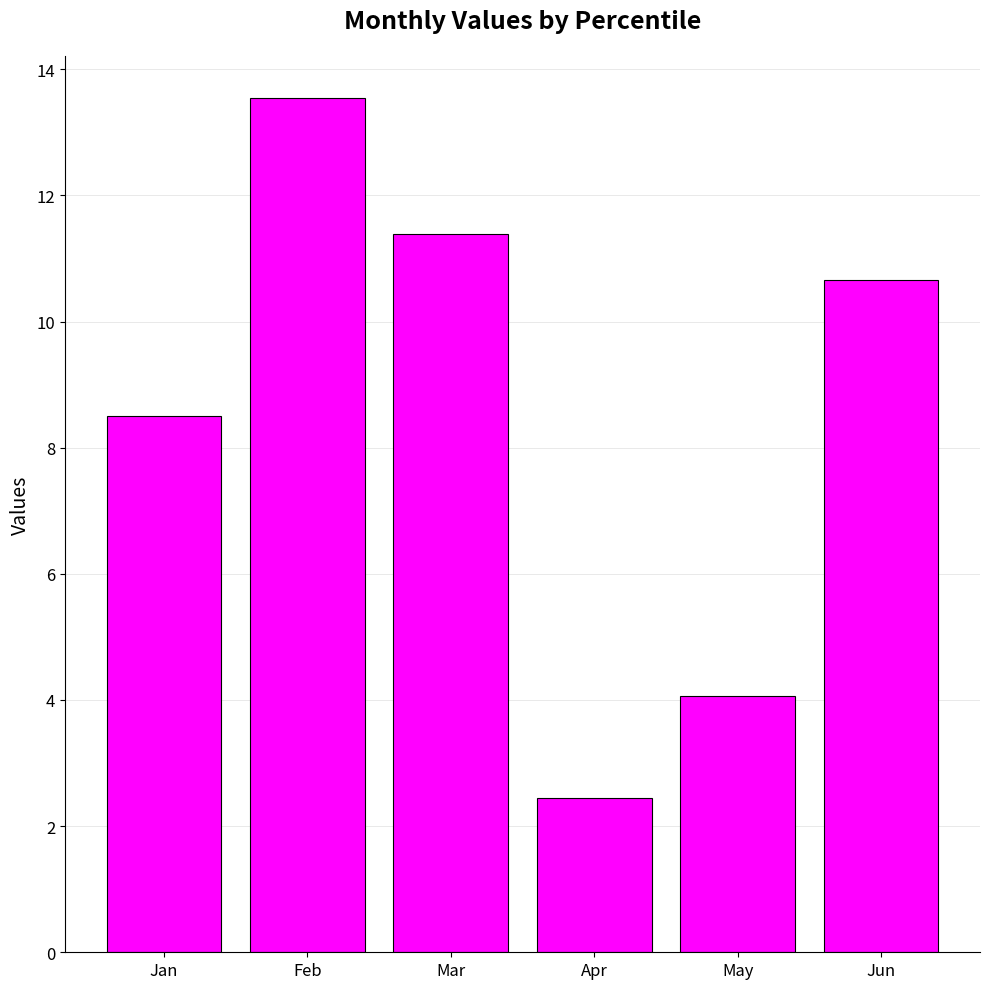

Is it true that the value at Jun is 16.4?

False